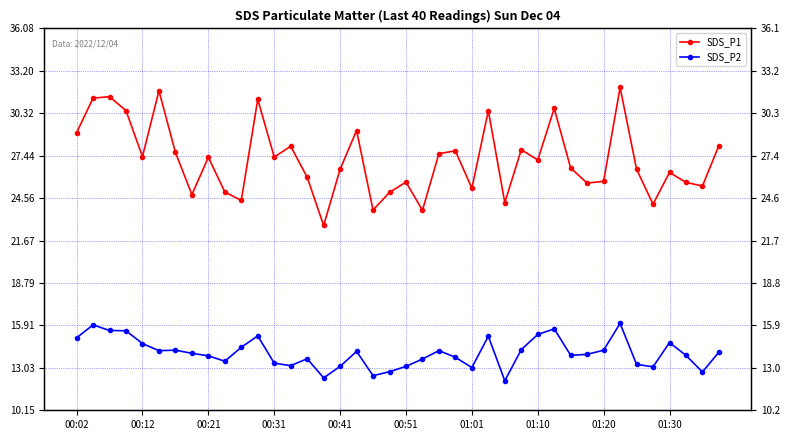

Is it true that SDS_P2 equals 14.3 at 27?

True